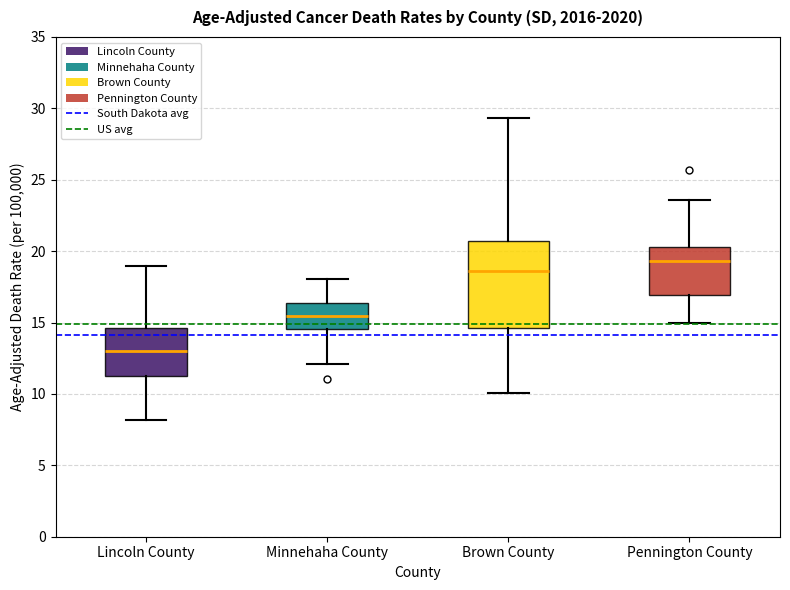

Which box has the lowest median line?

Lincoln County